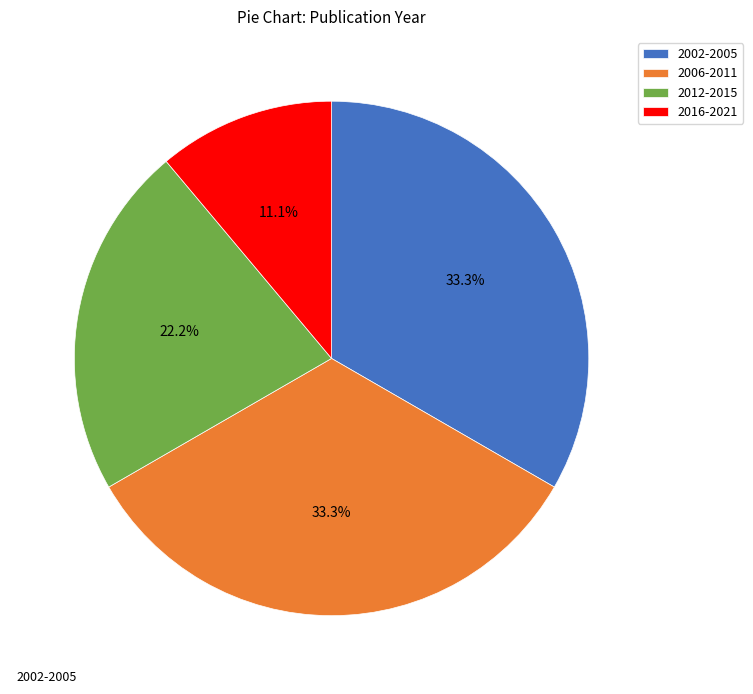

What portion of the pie excludes 2006-2011?

66.7%